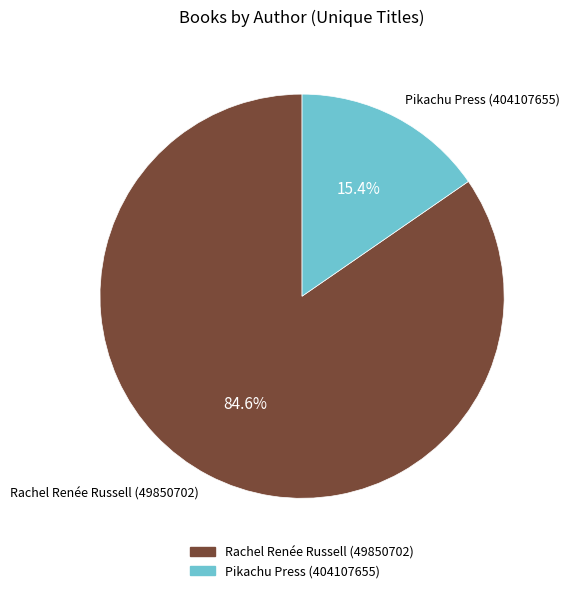

Do Rachel Renée Russell (49850702) and Pikachu Press (404107655) together represent more than half of the pie?

Yes